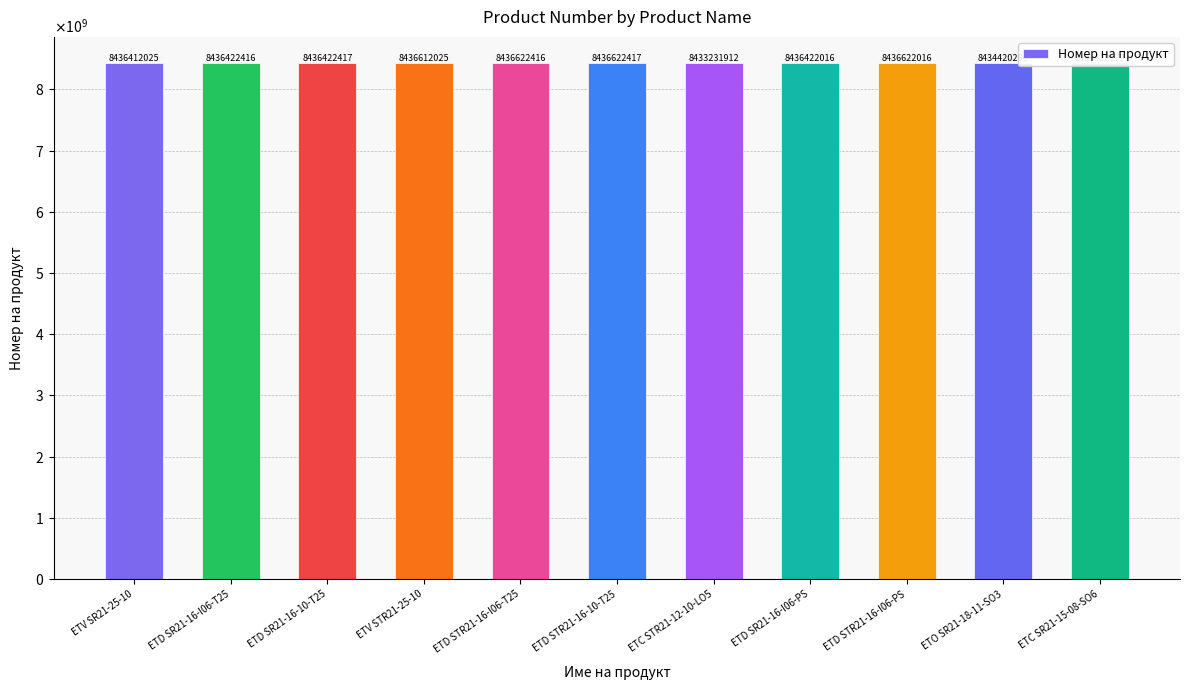

Are the bars horizontal?

No